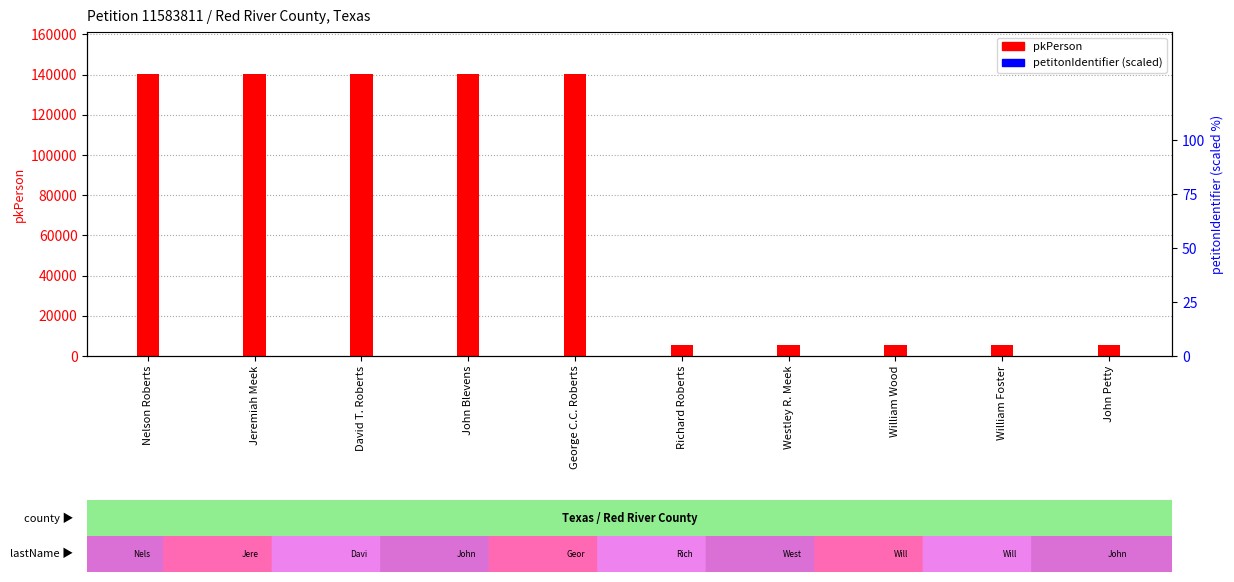

What is the label of the 5th bar from the right?

Richard Roberts